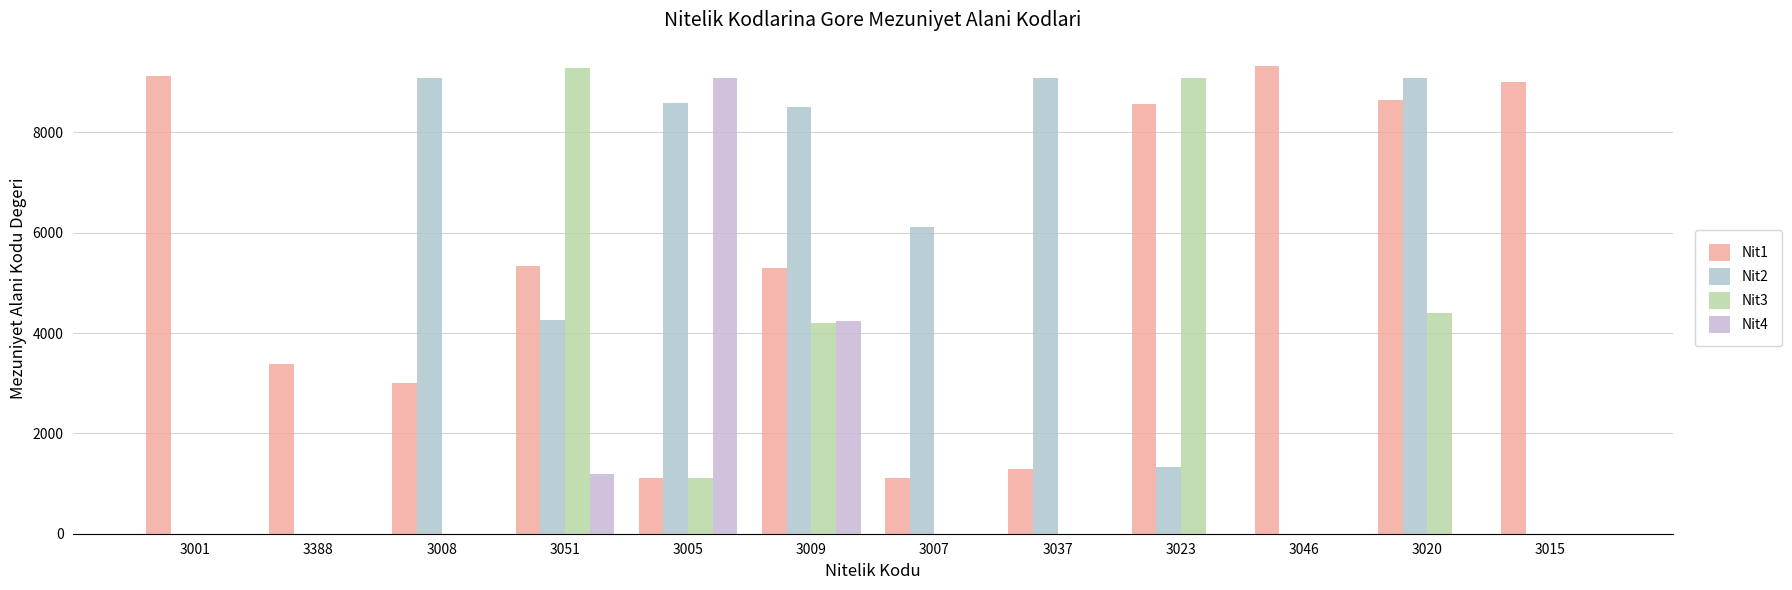

What is the maximum value for Nit3?

9279